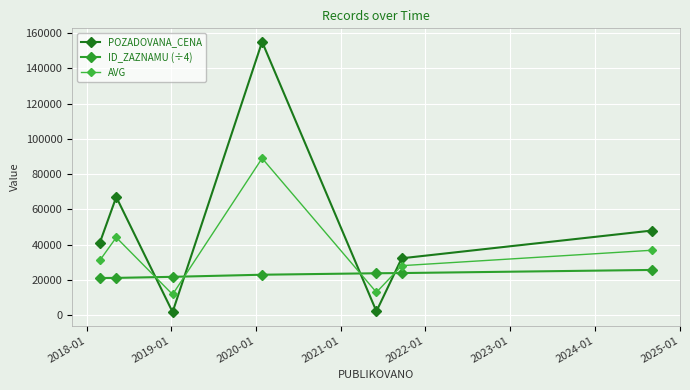

Is this an area chart (filled region under the line)?

No